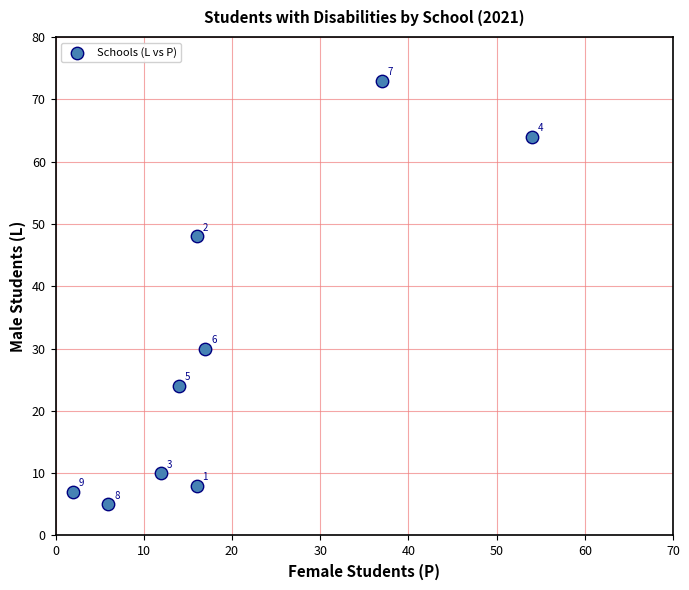

What is the range of Y values (max minus min)?

68